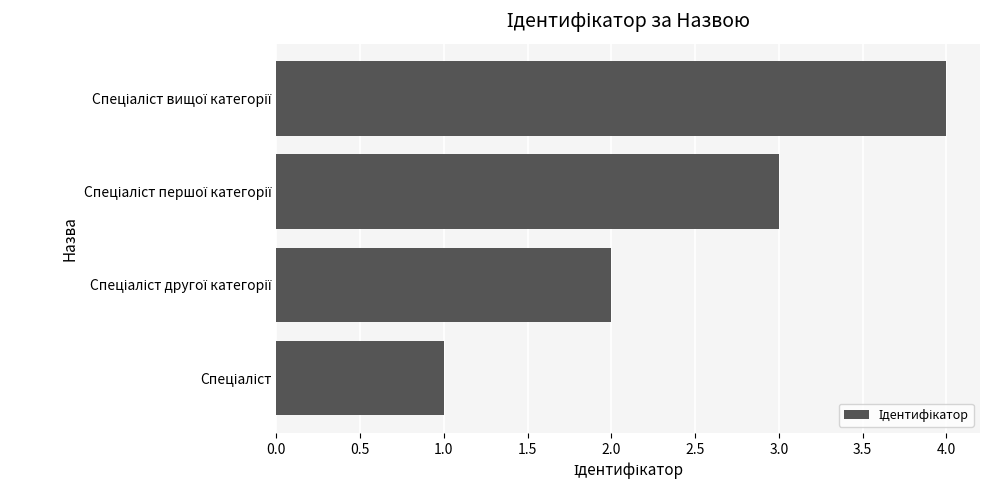

What is the minimum value shown in the chart?

1